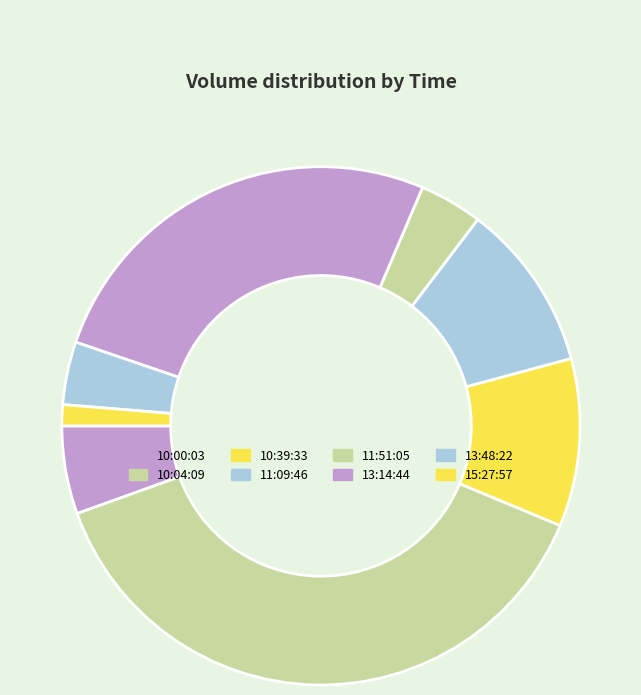

Which slice is the largest?

10:04:09